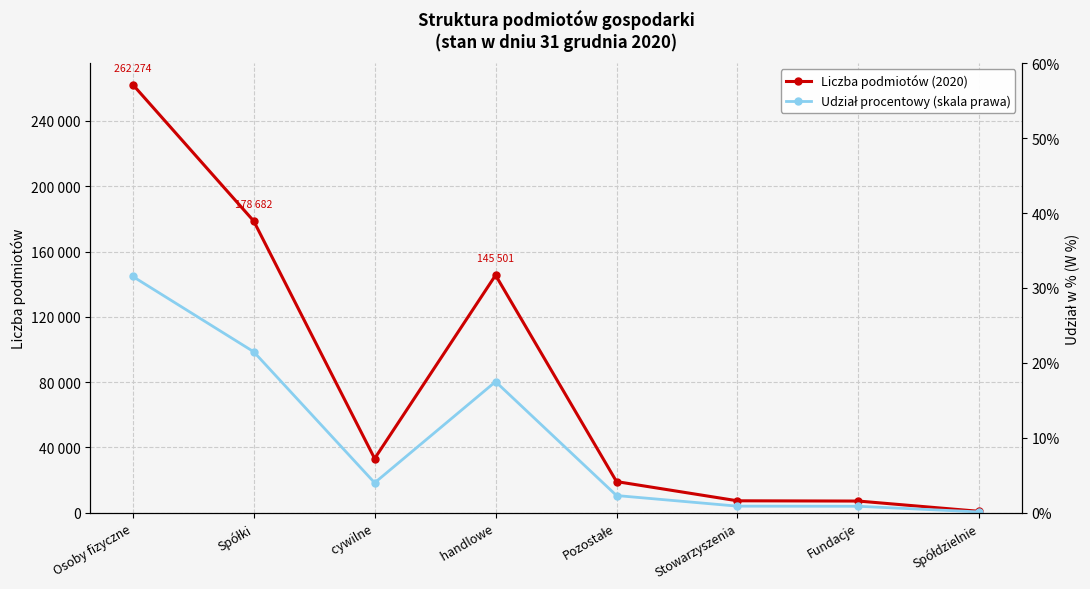

The value of Udział procentowy (skala prawa) at Stowarzyszenia is 4012.8. True or false?

True